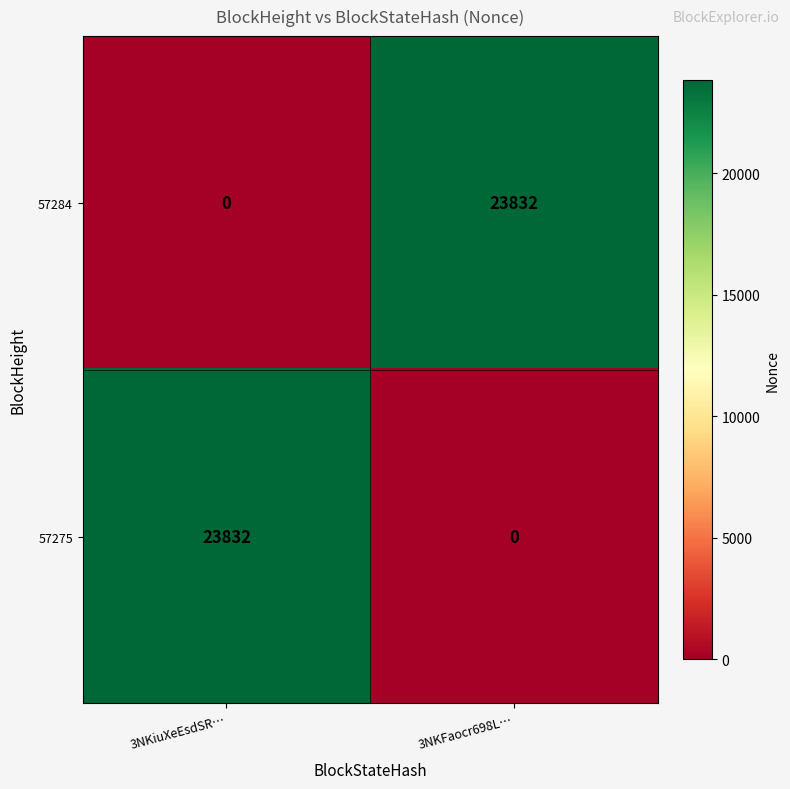

What is the total value across all series at 3NKFaocr698L…?

23832